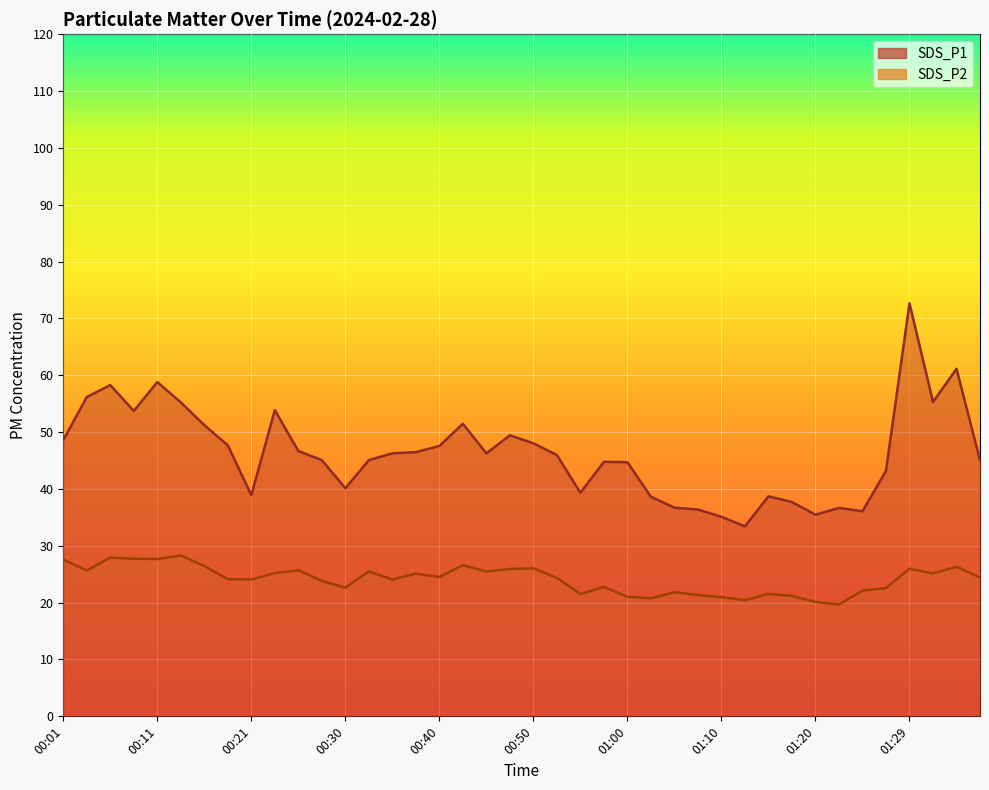

Which series has the largest range (max minus min)?

SDS_P1